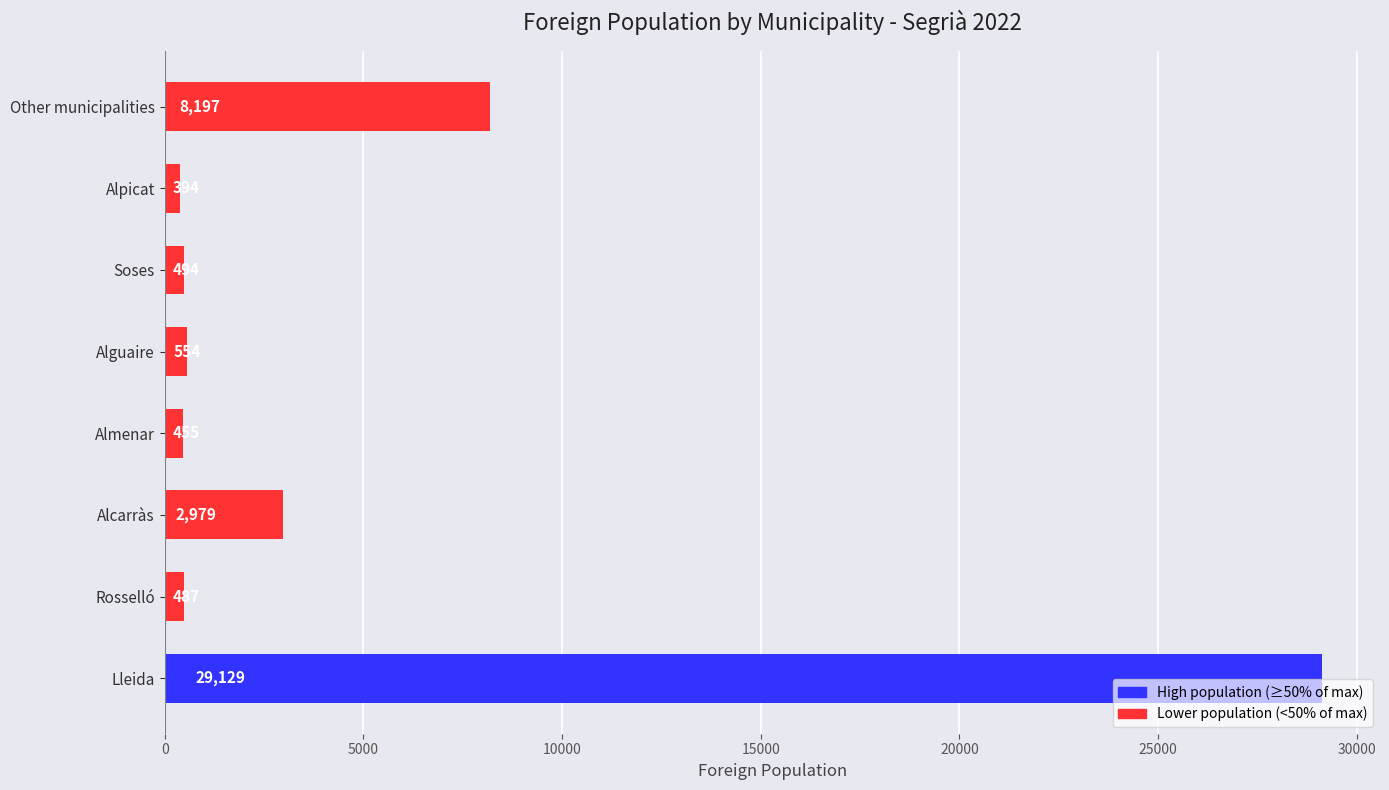

What is the greatest value displayed?

29129